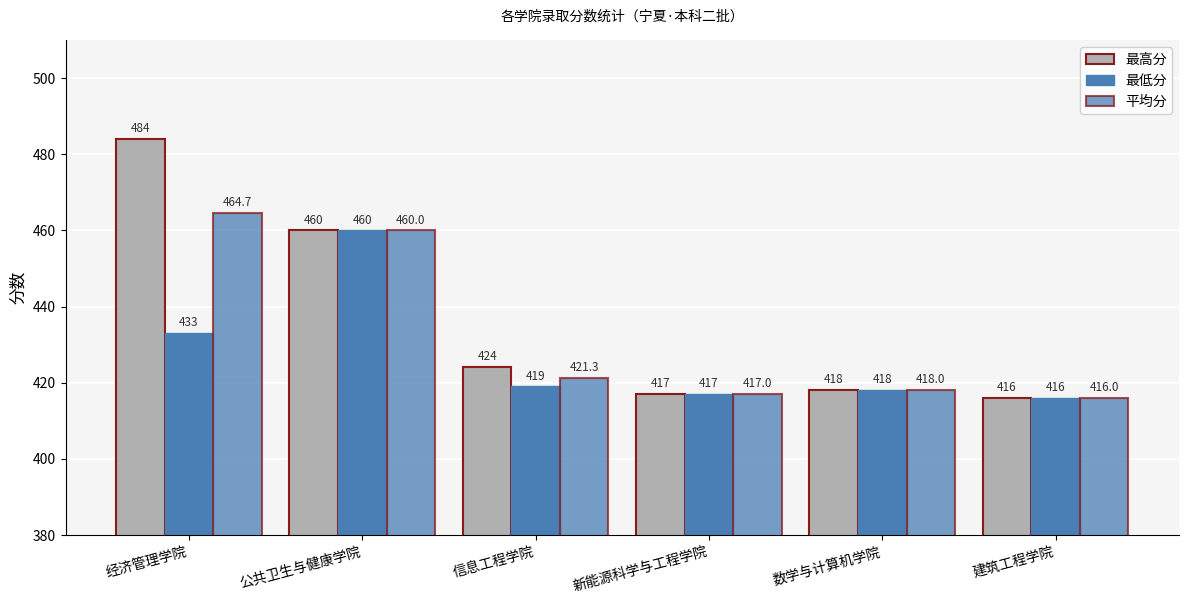

What is the difference between the second highest and second lowest values in the 最高分 series?

43.0